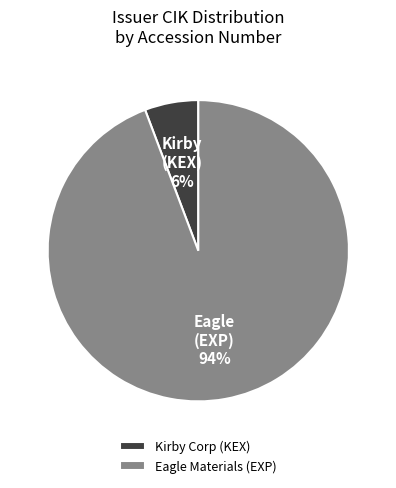

Combined, do Eagle Materials (EXP) and Kirby Corp (KEX) account for over 50%?

Yes